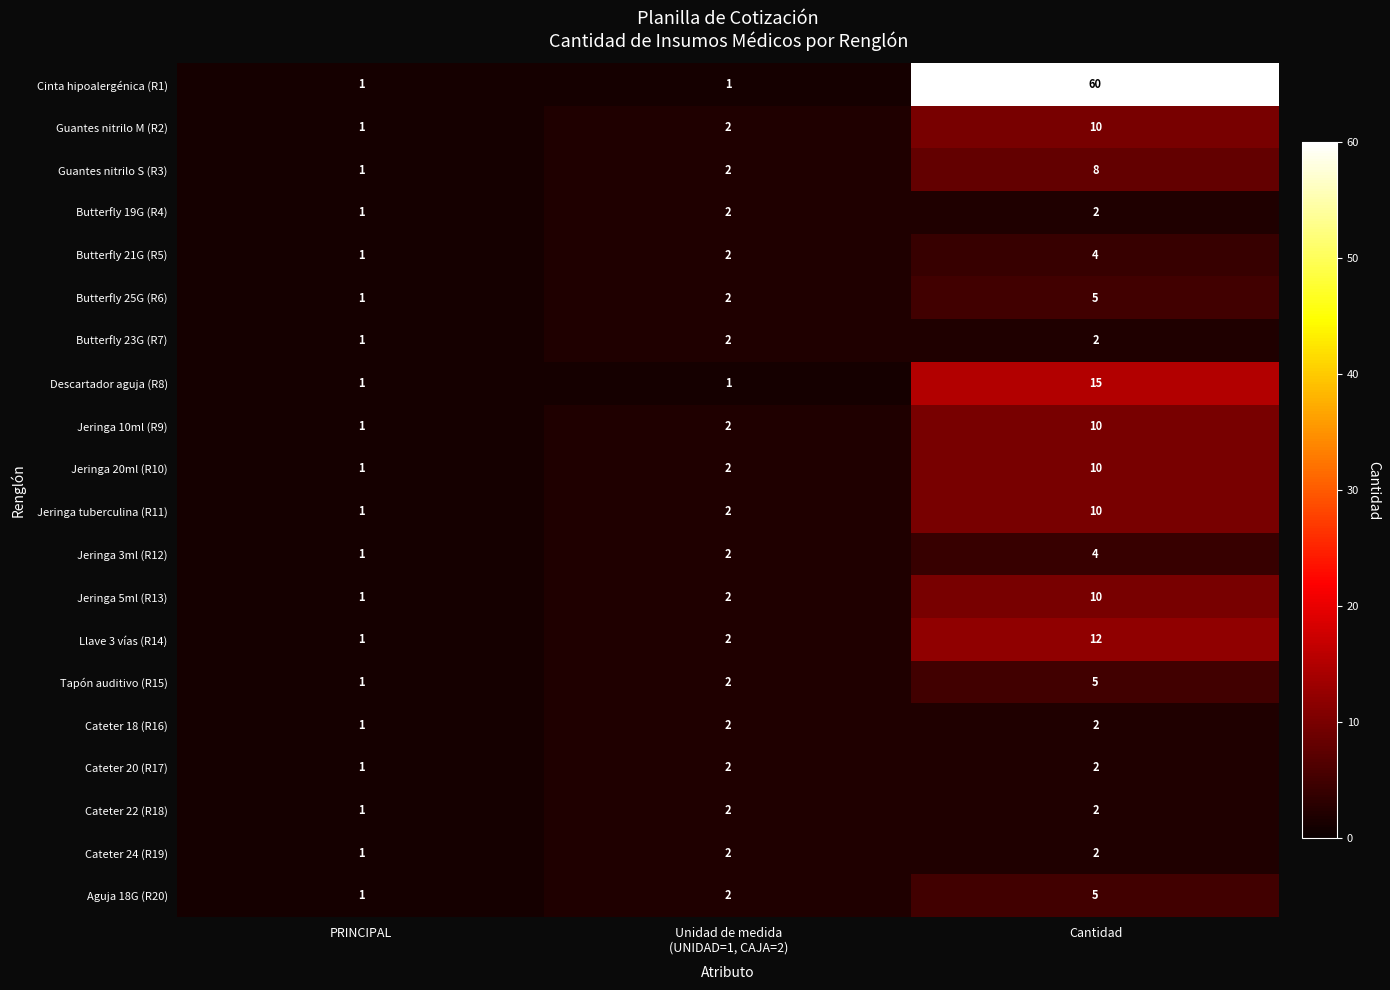

The Cateter 24 (R19) series shows 3 at Cantidad. True or false?

False